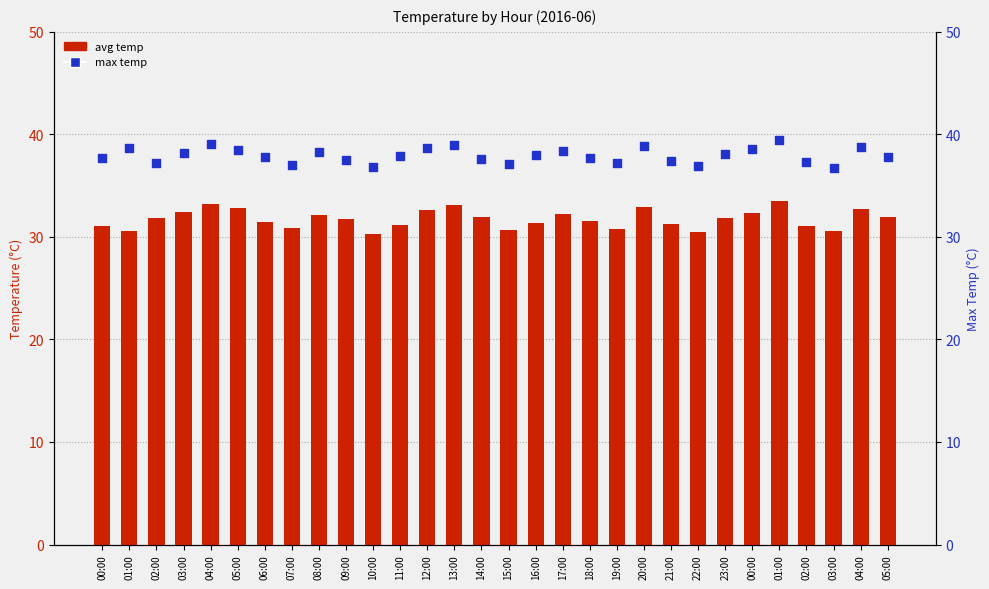

At how many categories does at least one series exceed 32?

30